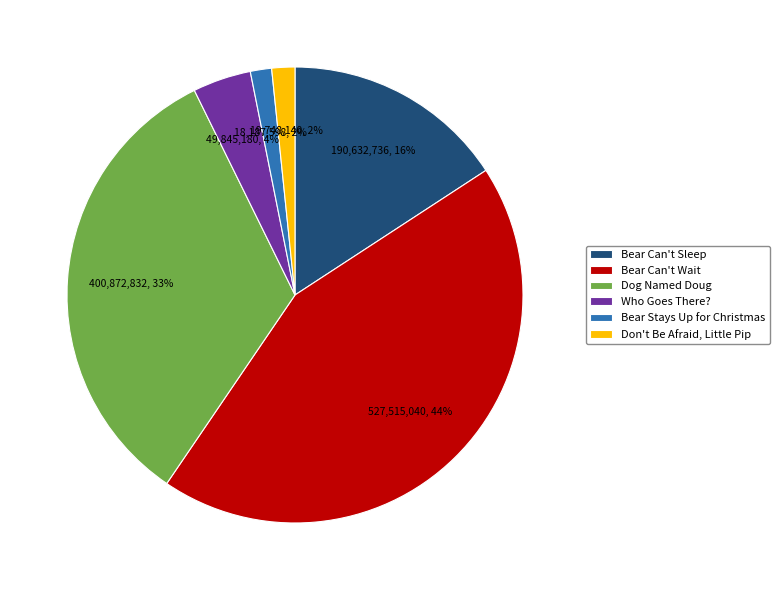

Which slice is the largest?

Bear Can't Wait